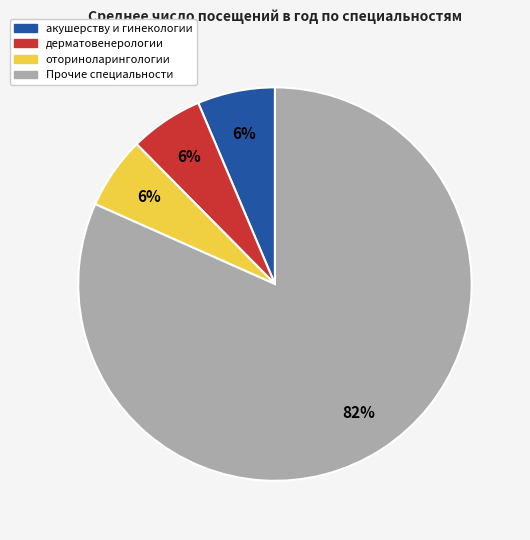

What is the largest slice in the pie chart?

Прочие специальности